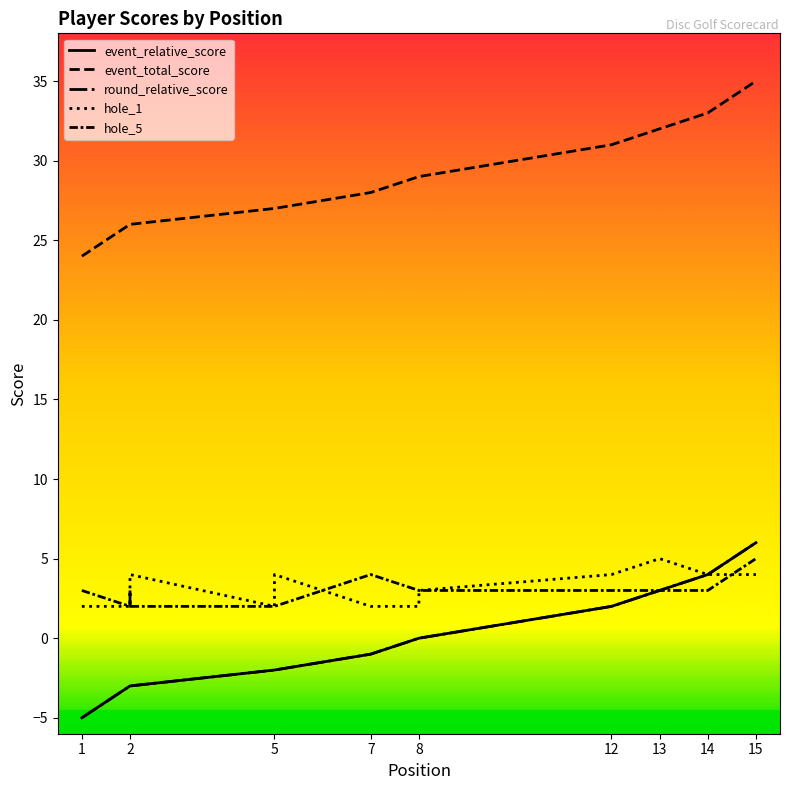

The value of event_relative_score at 8 is 4. True or false?

False